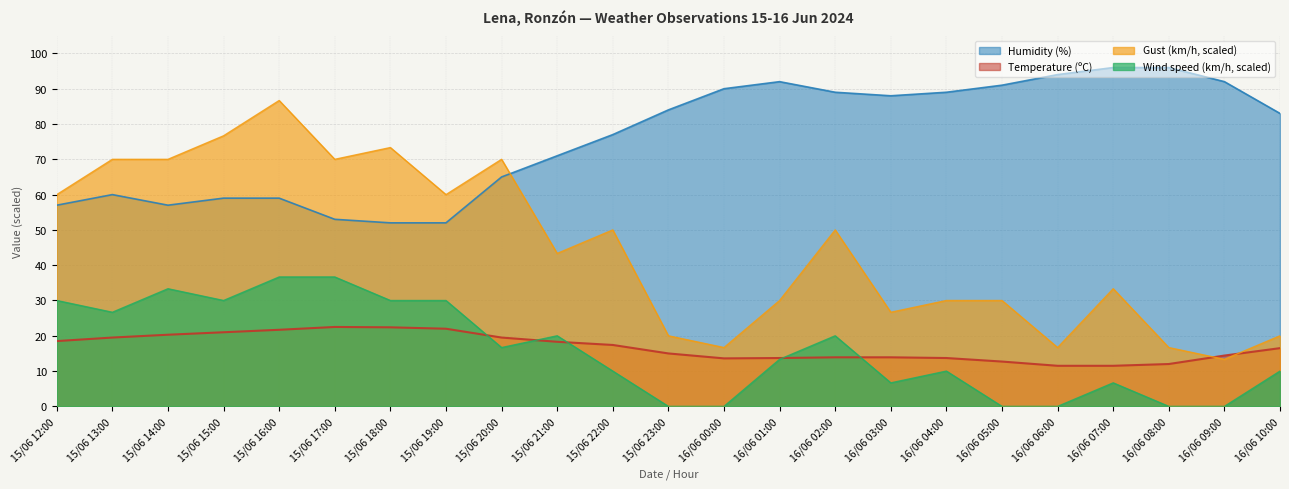

Which category has the highest value in the Gust (km/h) series?

15/06 16:00